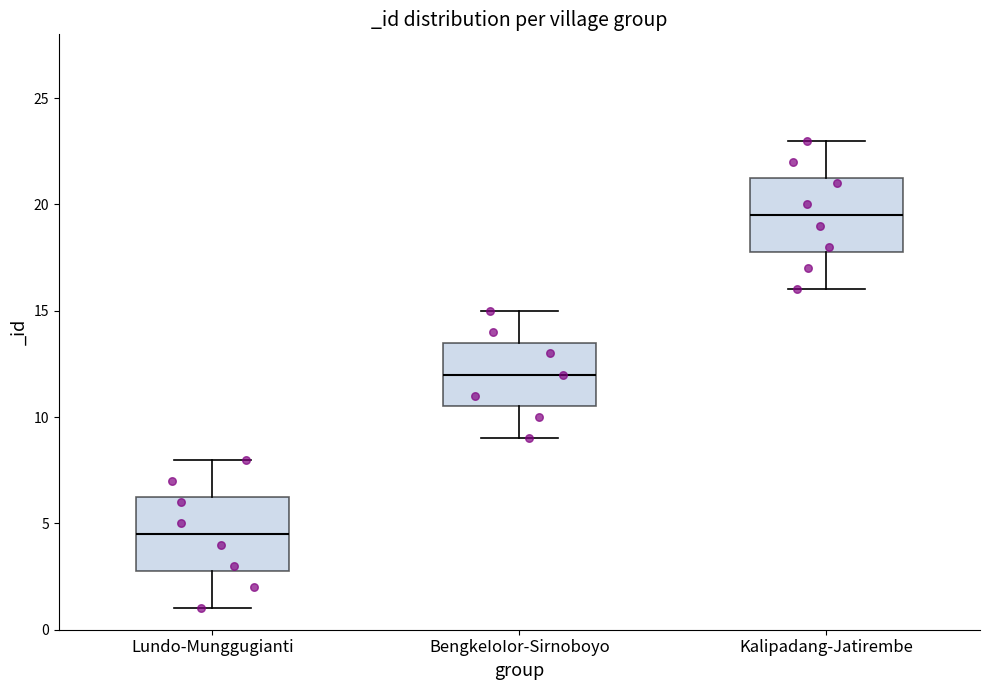

Reading left to right, transcribe this box plot: for each box, give where its median line is, the range the box spans, and where its two whiskers end, as read against the y-axis. The values are not printed on the chart, so give them approximately, as read against the axis.

Lundo-Munggugianti: median 4.5, box 3.0 to 6.5, whiskers 1.0 to 8.0
BengkeIoIor-Sirnoboyo: median 12.0, box 10.5 to 13.5, whiskers 9.0 to 15.0
Kalipadang-Jatirembe: median 19.5, box 18.0 to 21.5, whiskers 16.0 to 23.0